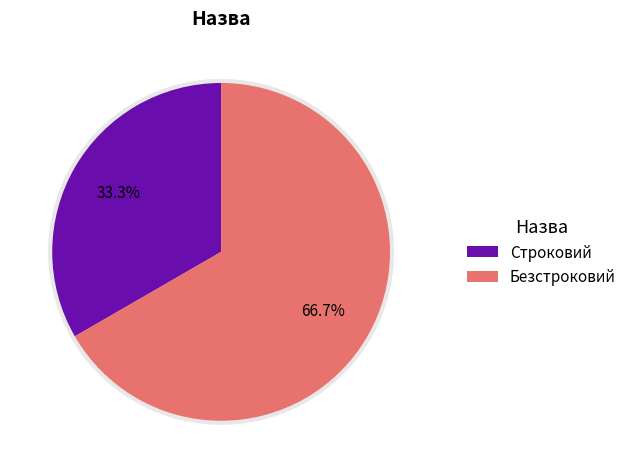

Which has a higher value, Безстроковий or Строковий?

Безстроковий